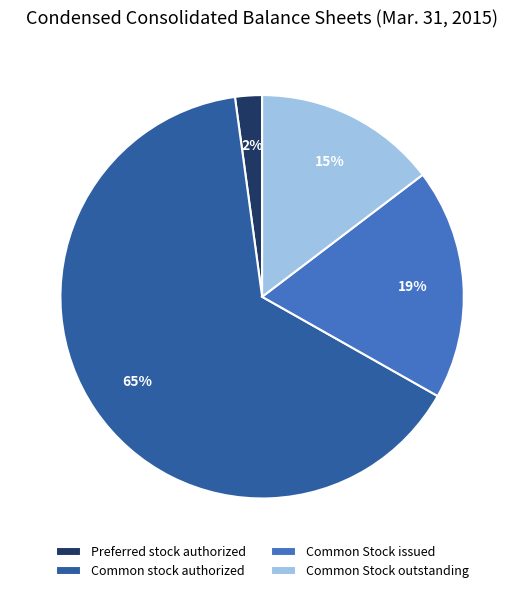

Between Common Stock outstanding and Common stock authorized, which is larger?

Common stock authorized